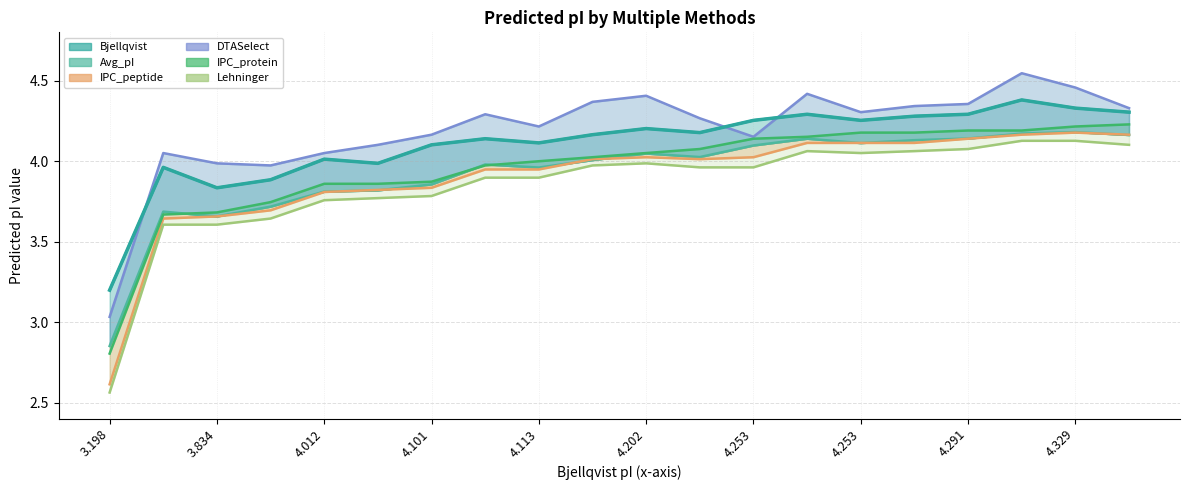

What is the label of the 13th point from the left?

4.253